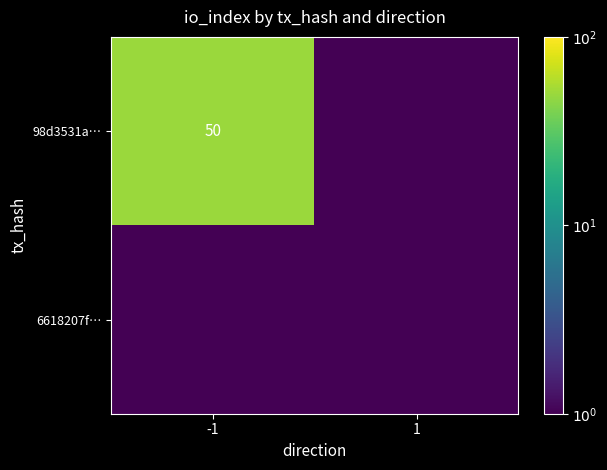

Which label corresponds to the smallest value in the chart?

1